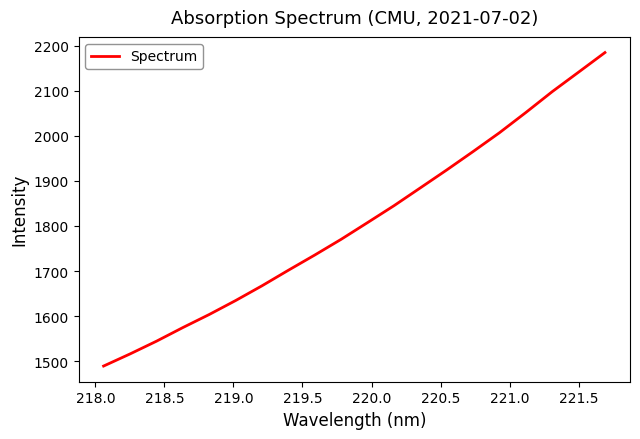

What is the difference between the maximum and minimum values?

696.2